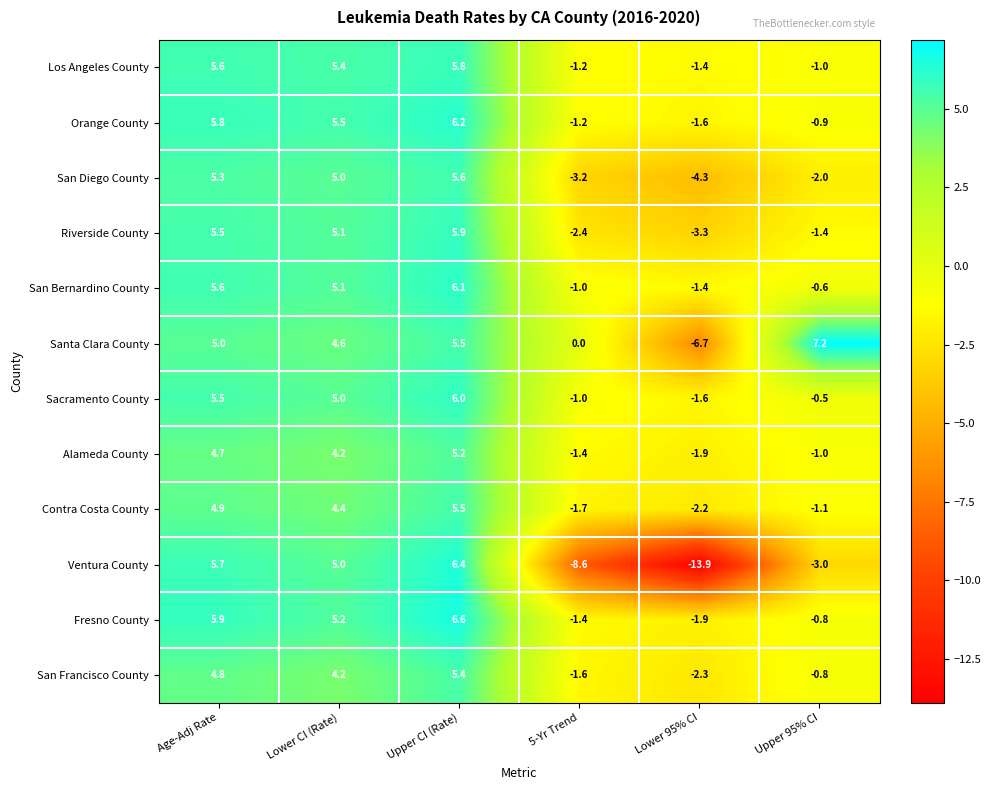

At which label does Ventura County first exceed 5?

Age-Adj Rate